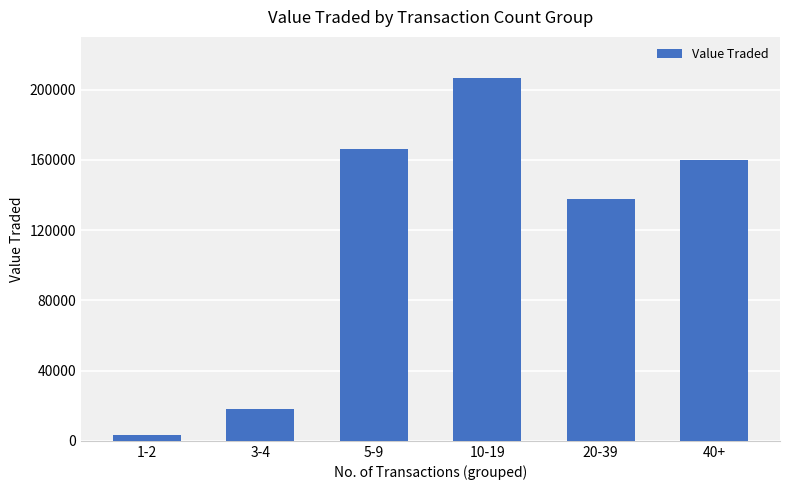

Between 20-39 and 1-2, which is larger?

20-39